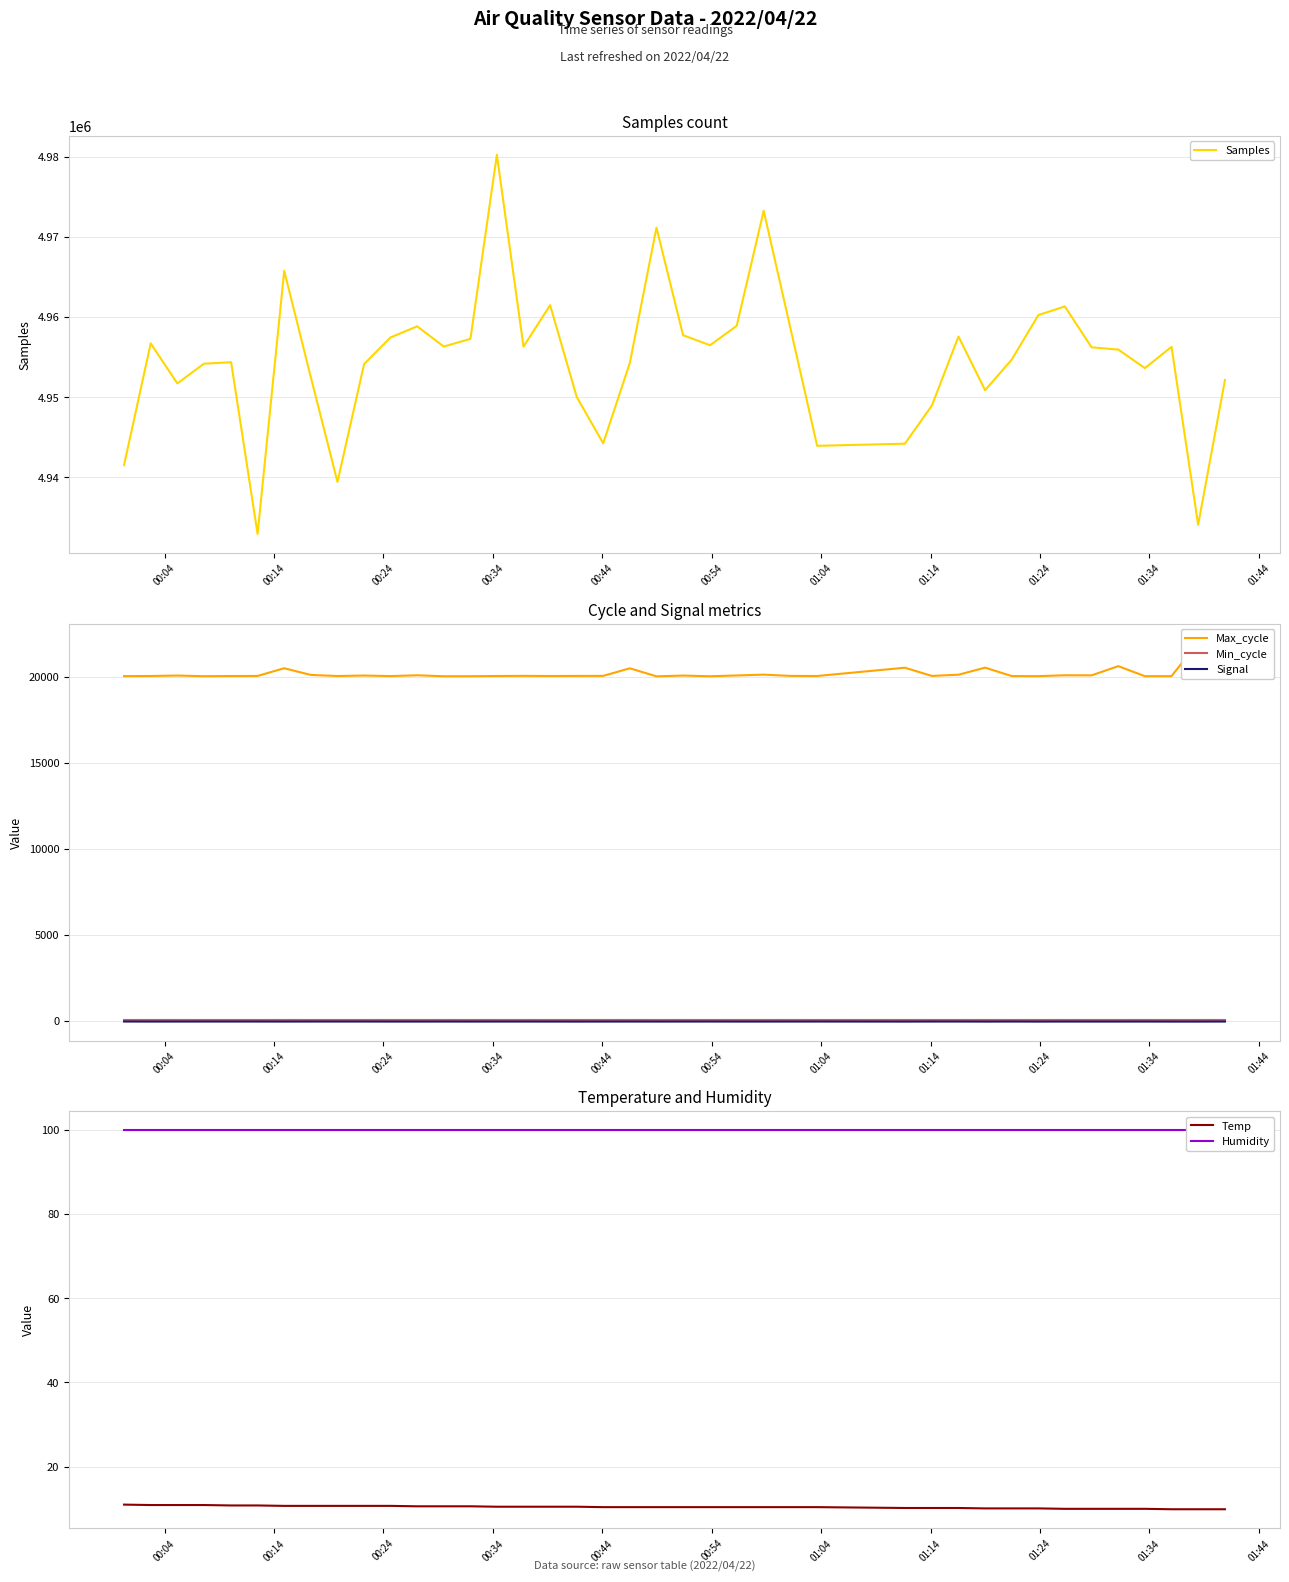

What is the highest value of the Temp series?

11.0